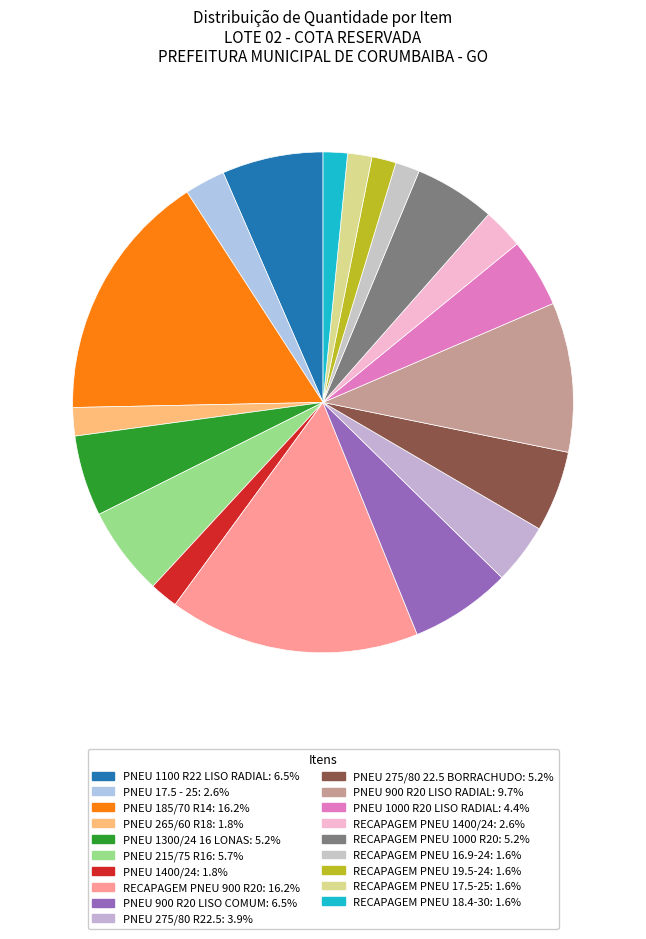

To the nearest percent, what percentage of the pie is PNEU 1100 R22 LISO RADIAL?

7%